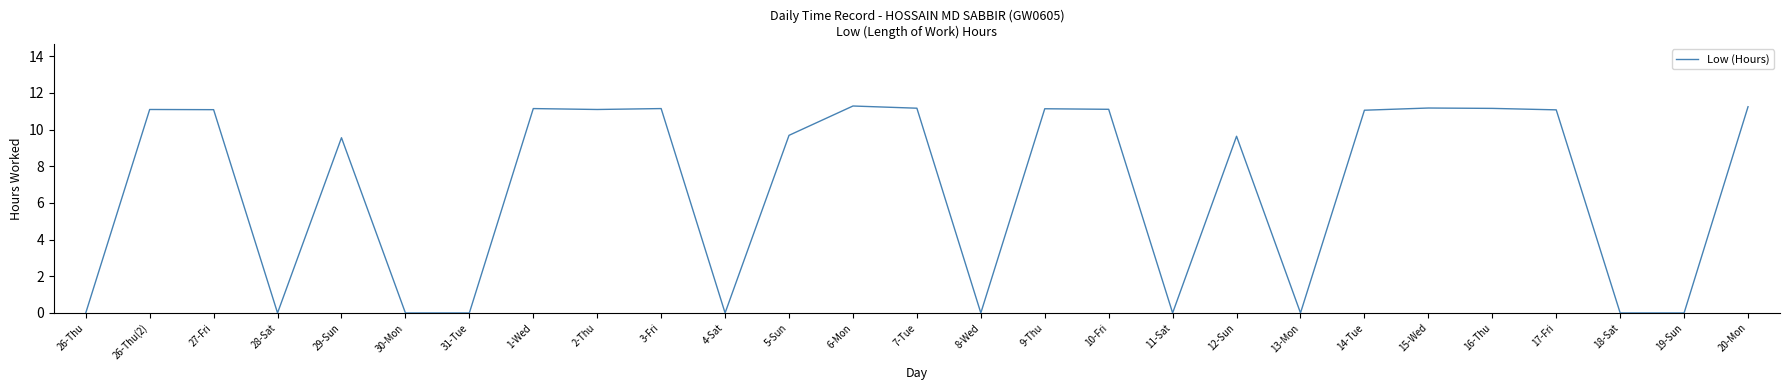

What position from the left is 14-Tue?

21